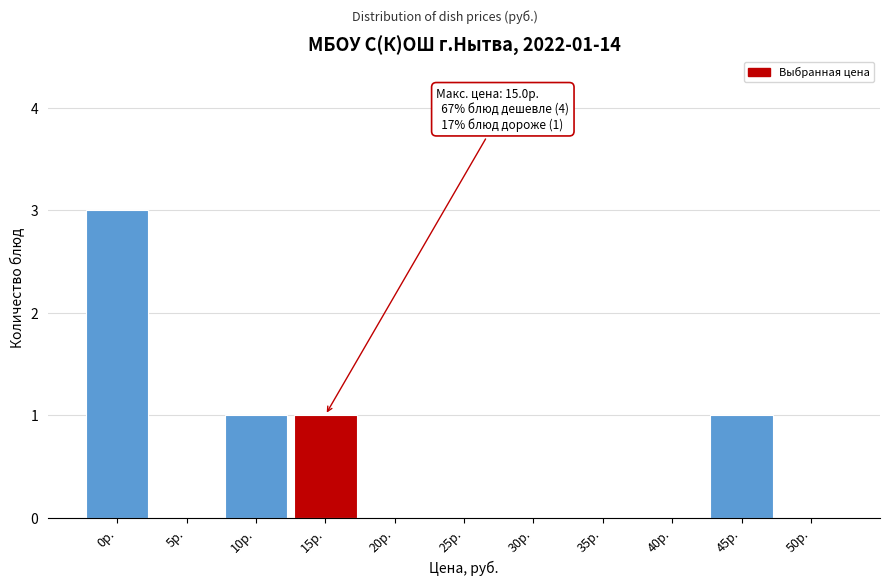

Reading right to left, transcribe all the data shown in this chart.

50р.=0	45р.=1	40р.=0	35р.=0	30р.=0	25р.=0	20р.=0	15р.=1	10р.=1	5р.=0	0р.=3